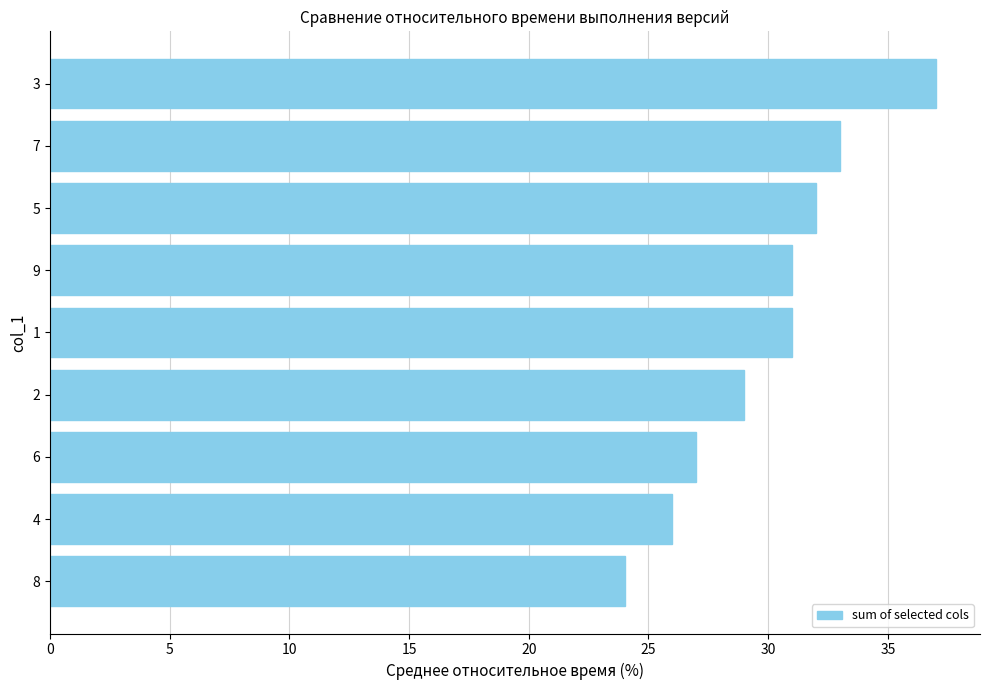

How many values are below 31?

4